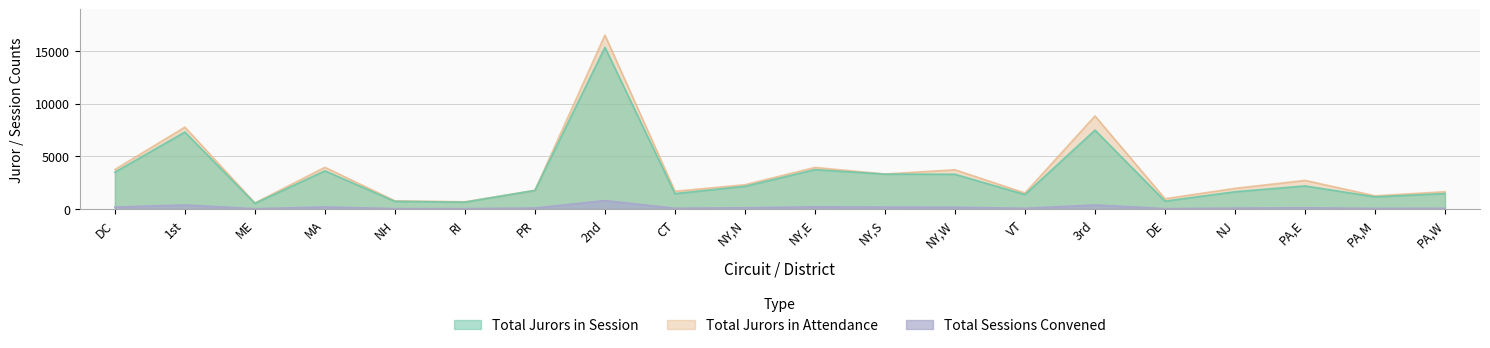

At which category is the sum across all series the highest?

2nd